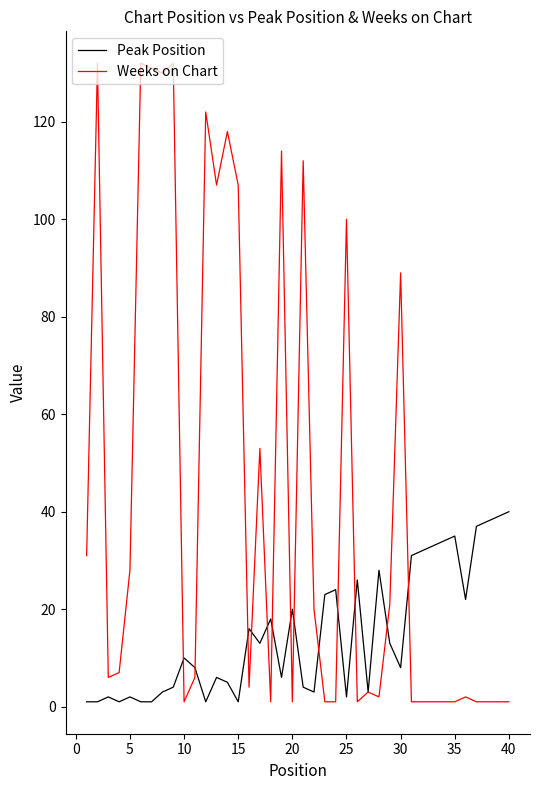

True or false: Peak Position and Weeks on Chart cross at least once.

True